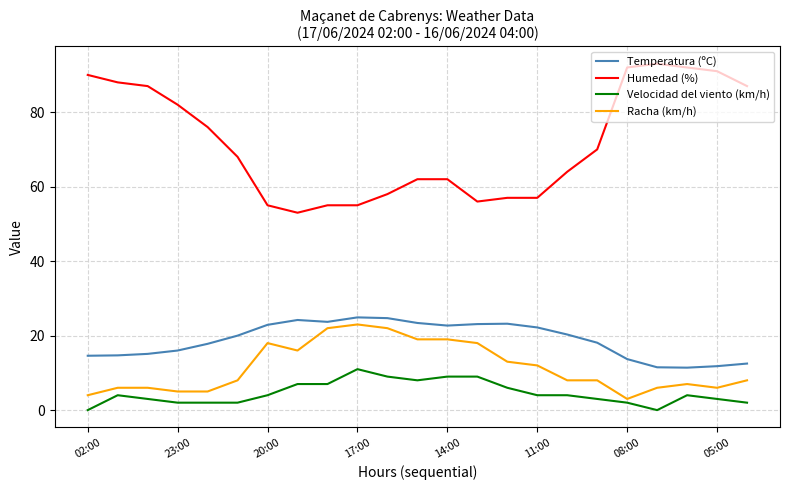

True or false: Humedad (%) and Velocidad del viento (km/h) cross at least once.

False